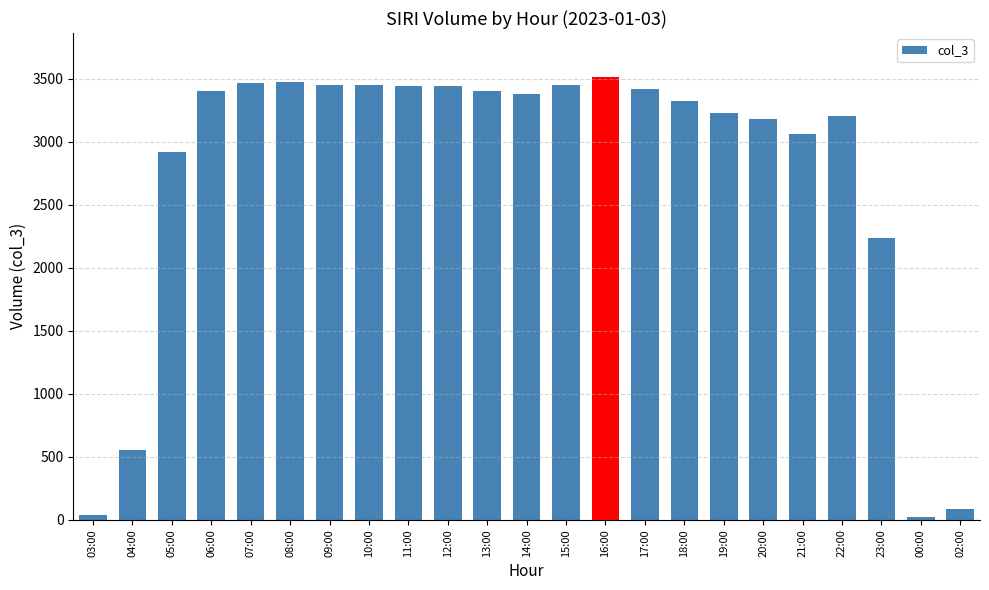

What is the average value?

2745